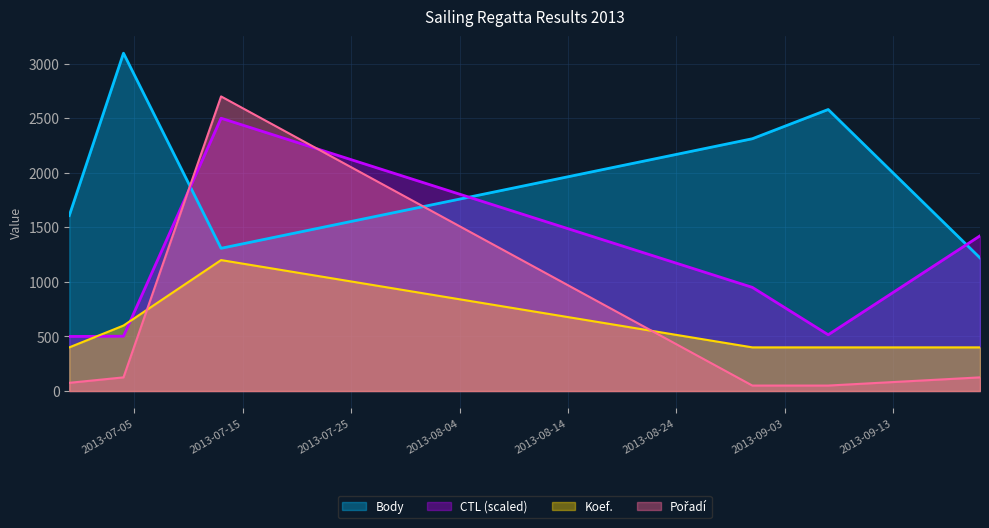

What is the value of the Pořadí point at the 4th from the left?

50.0